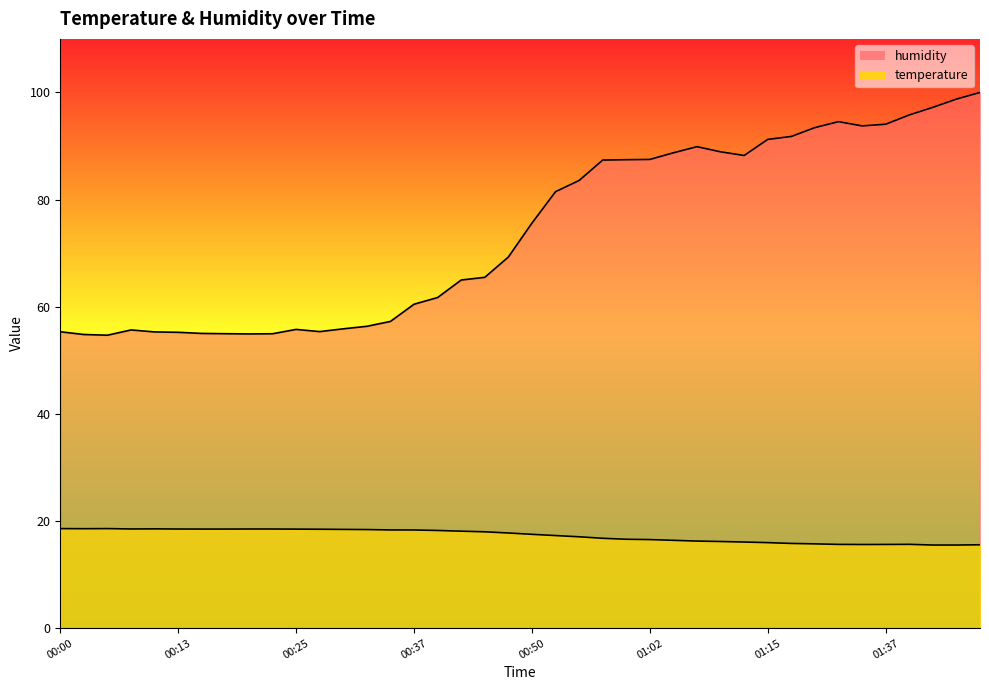

The value of temperature at 00:47 is 27.9. True or false?

False